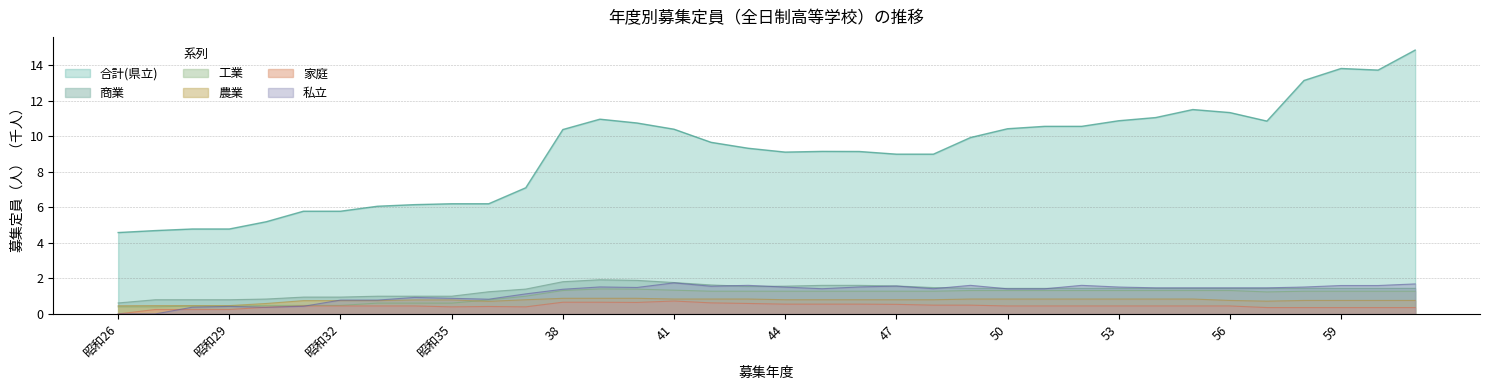

How many data points does each series have?

36